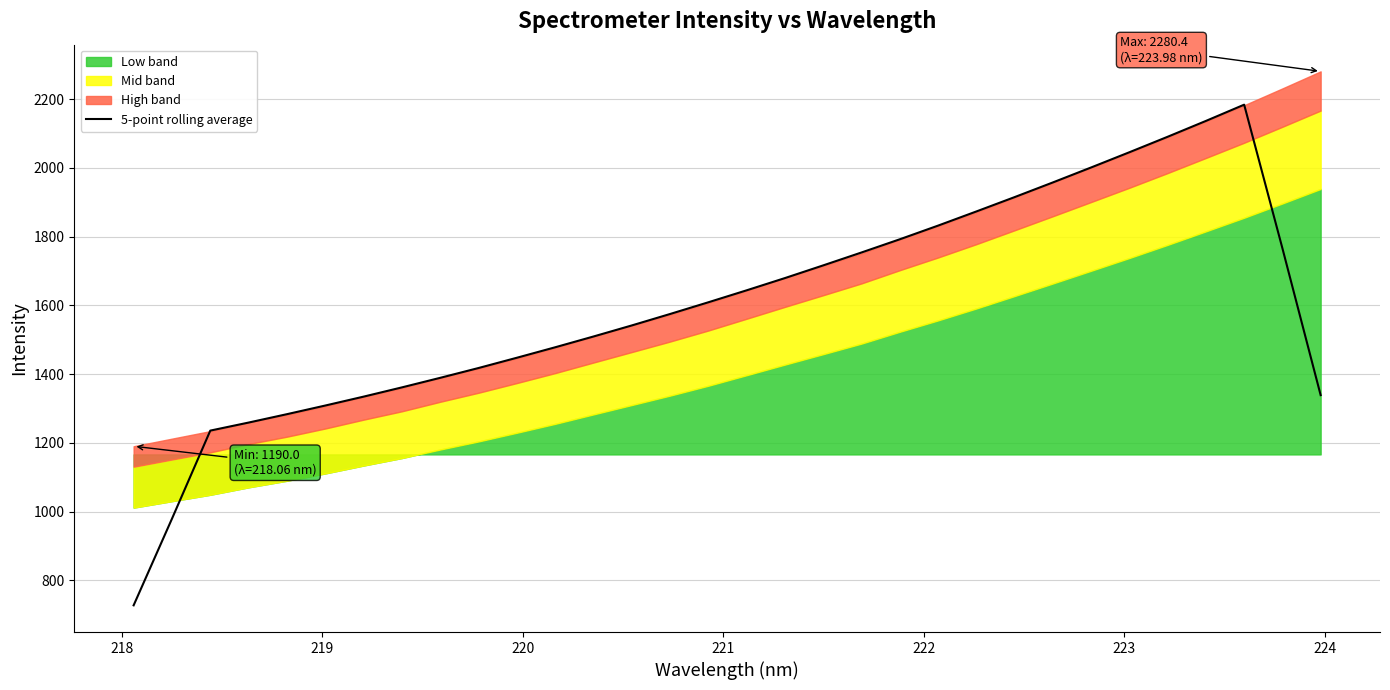

What is the minimum value for 5-point rolling average?

727.2